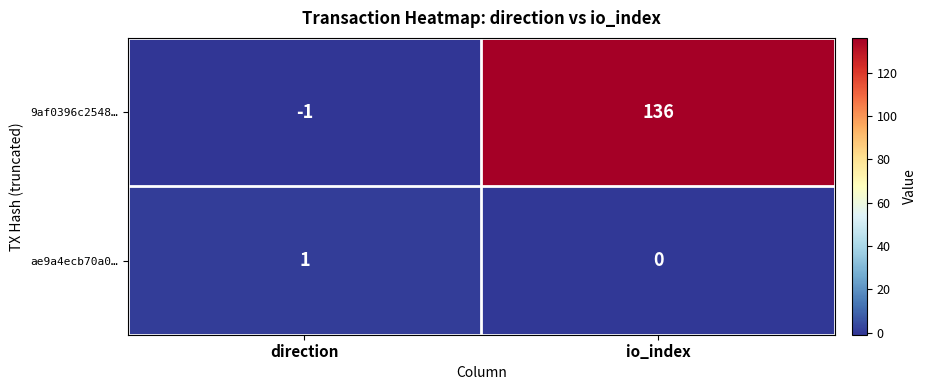

What is the sum of all 9af0396c2548… values?

135